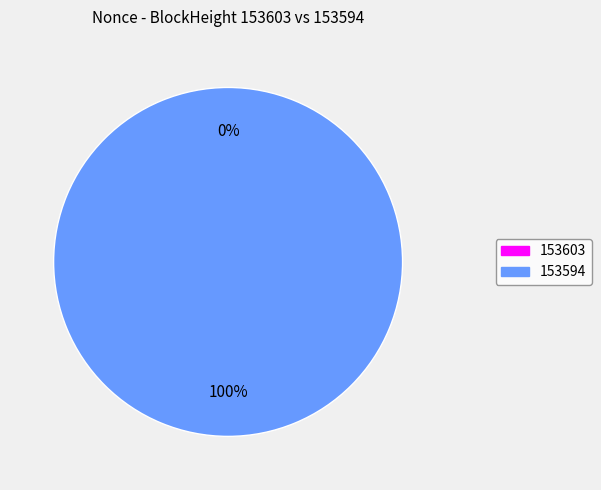

To the nearest percent, what percentage of the pie is 153594?

100%